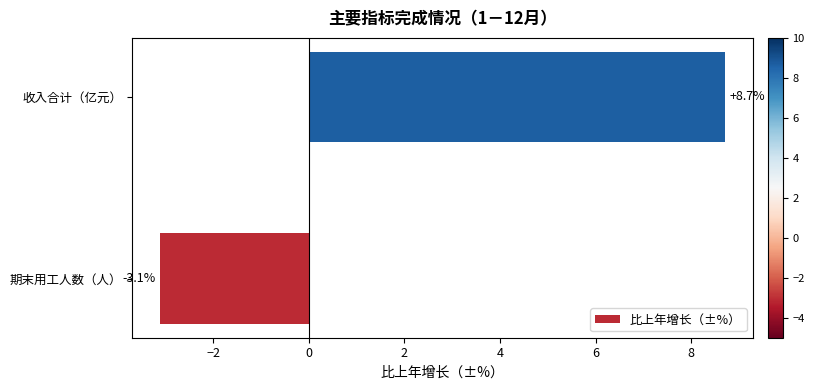

What is the difference between the maximum and minimum values?

11.8